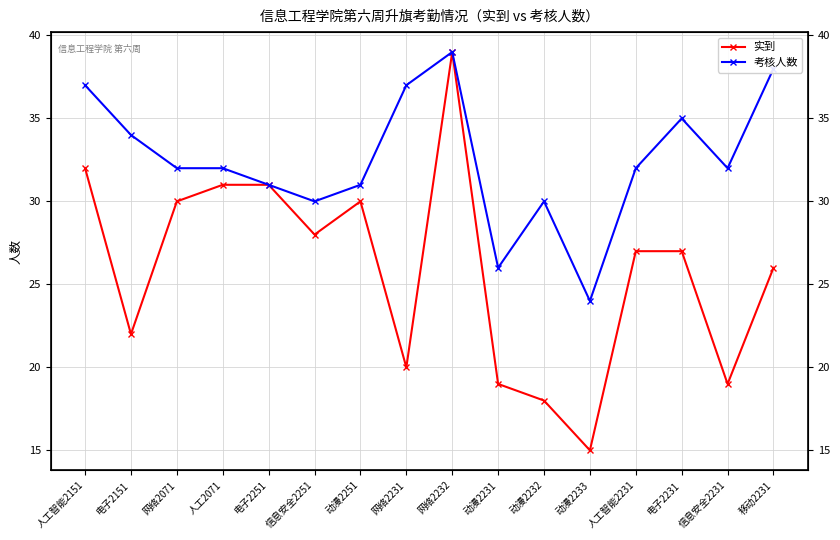

What is the greatest value displayed?

39